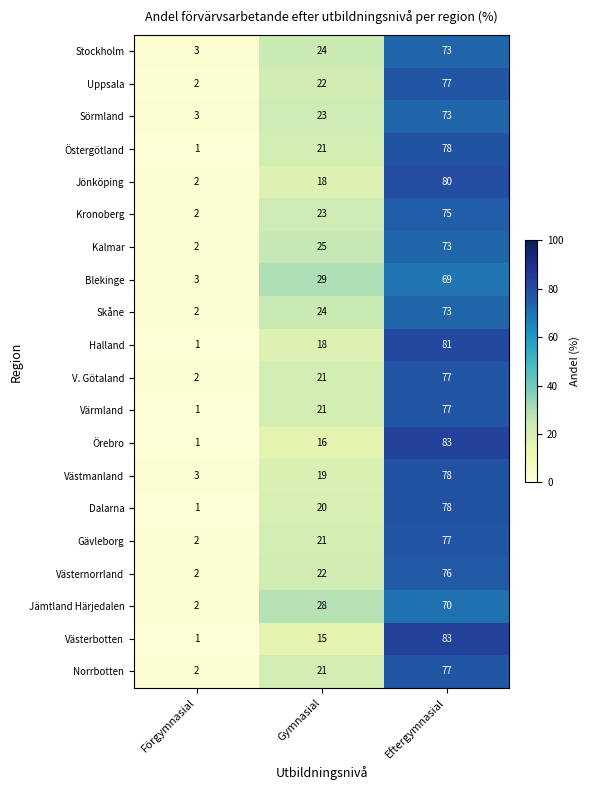

What is the sum of all Halland values?

100